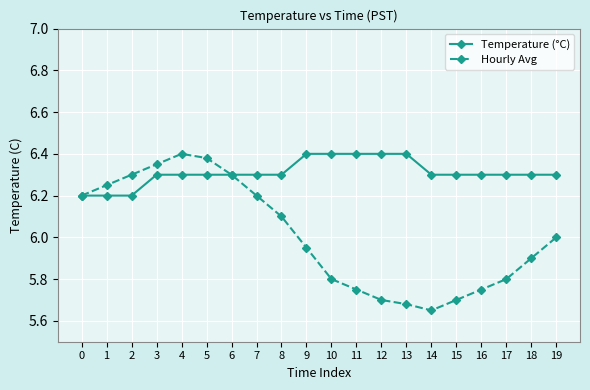

What is the difference between the second highest and minimum values in the Hourly Avg series?

0.7